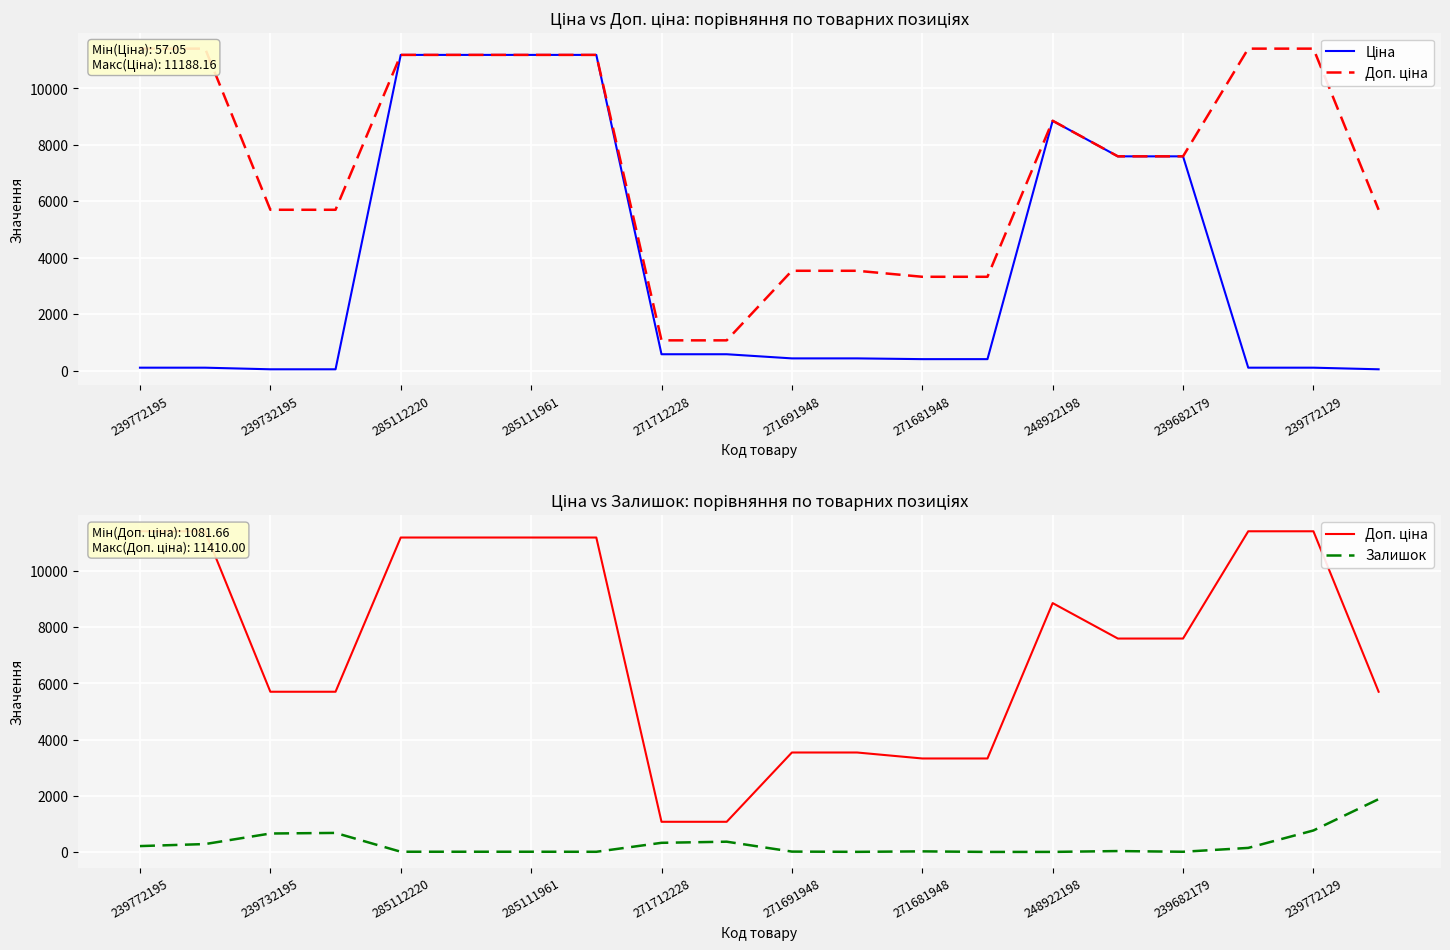

Which series has the largest total across all categories?

Доп. ціна